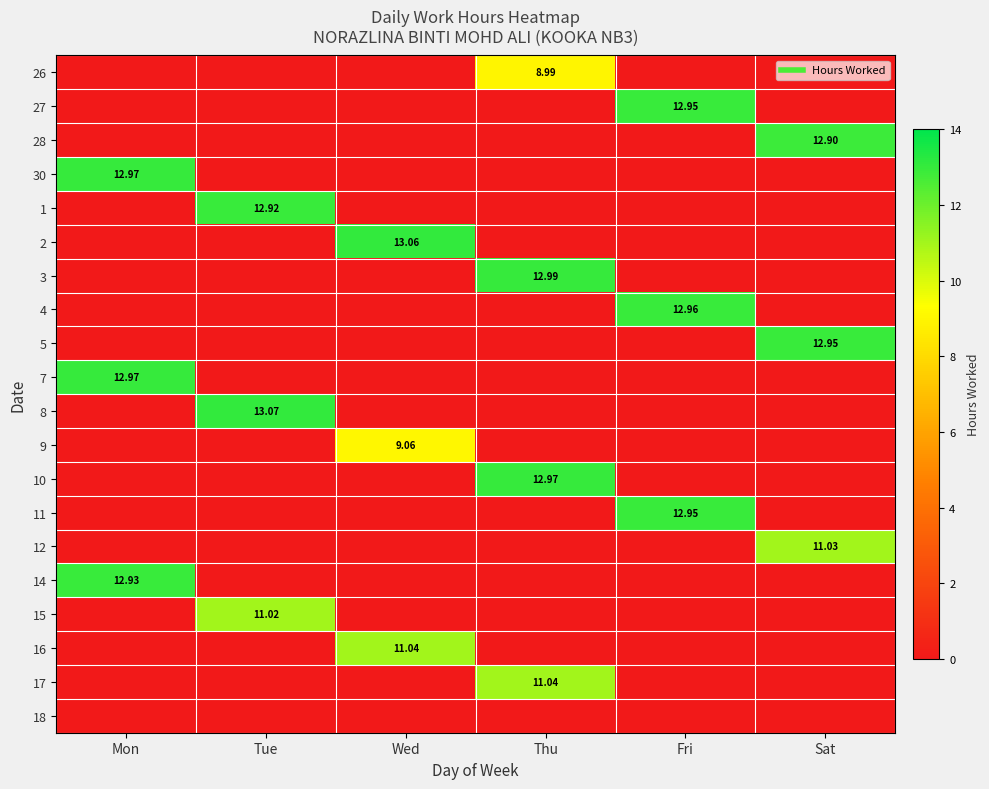

Rank the series by their maximum value, from highest to lowest.

8, 2, 3, 30, 7, 10, 4, 27, 5, 11, 14, 1, 28, 16, 17, 12, 15, 9, 26, 18